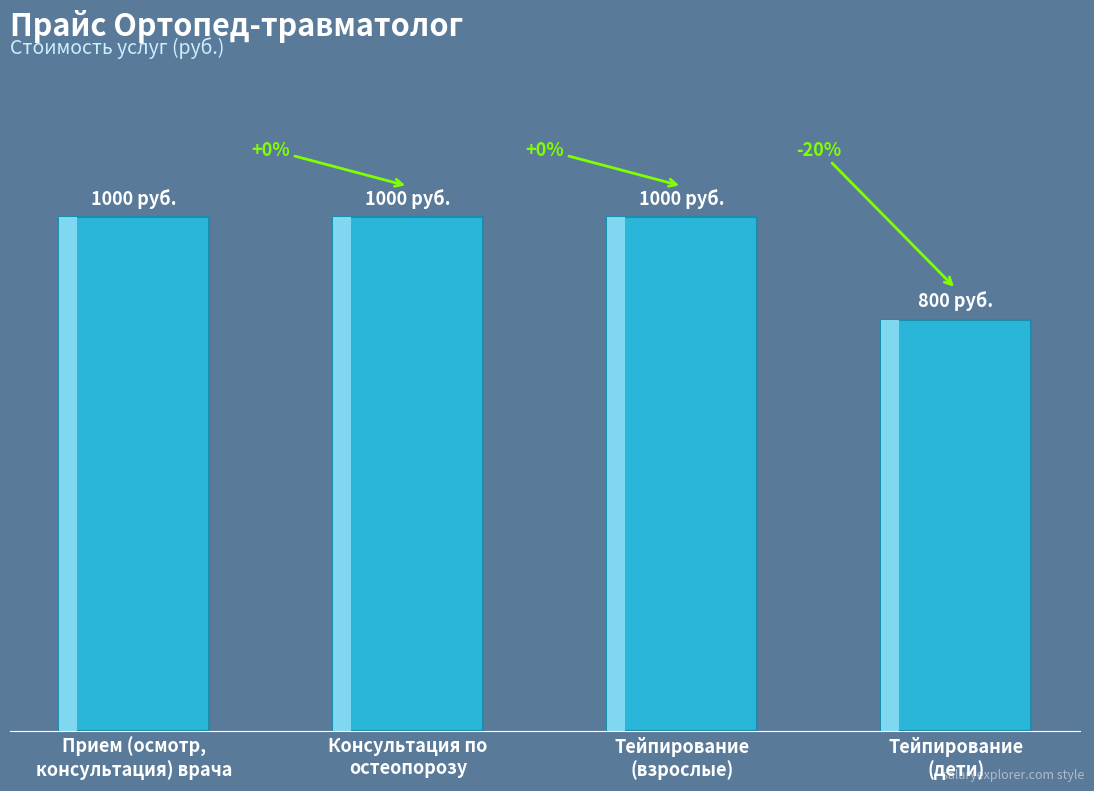

Read the value at Тейпирование
(взрослые), to the nearest 50.

1000